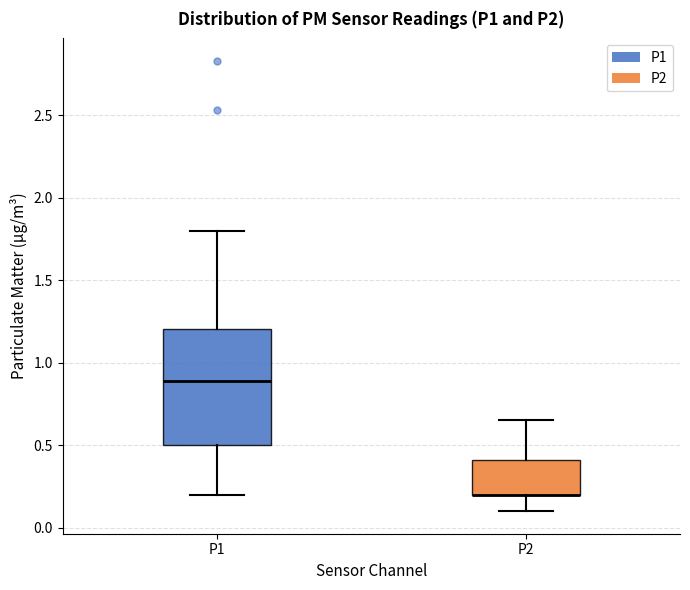

Reading left to right, transcribe this box plot: for each box, give where its median line is, the range the box spans, and where its two whiskers end, as read against the y-axis. The values are not printed on the chart, so give them approximately, as read against the axis.

P1: median 0.90, box 0.50 to 1.20, whiskers 0.20 to 1.80
P2: median 0.20 (drawn on the box's lower edge), box 0.20 to 0.40, whiskers 0.10 to 0.65